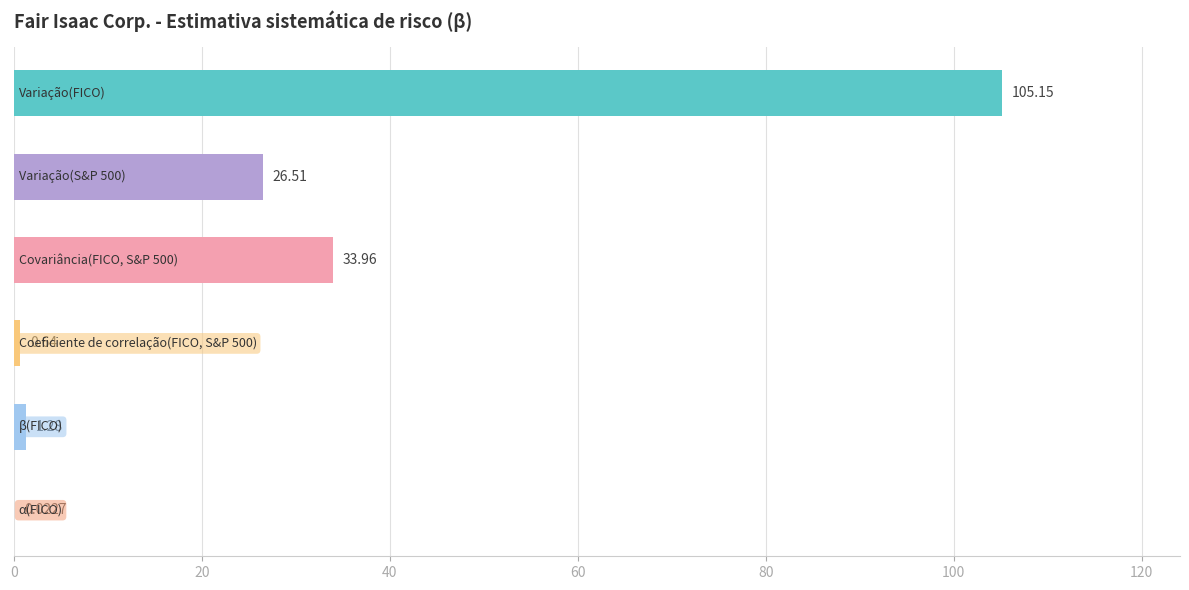

What is the sum of all values?

167.6